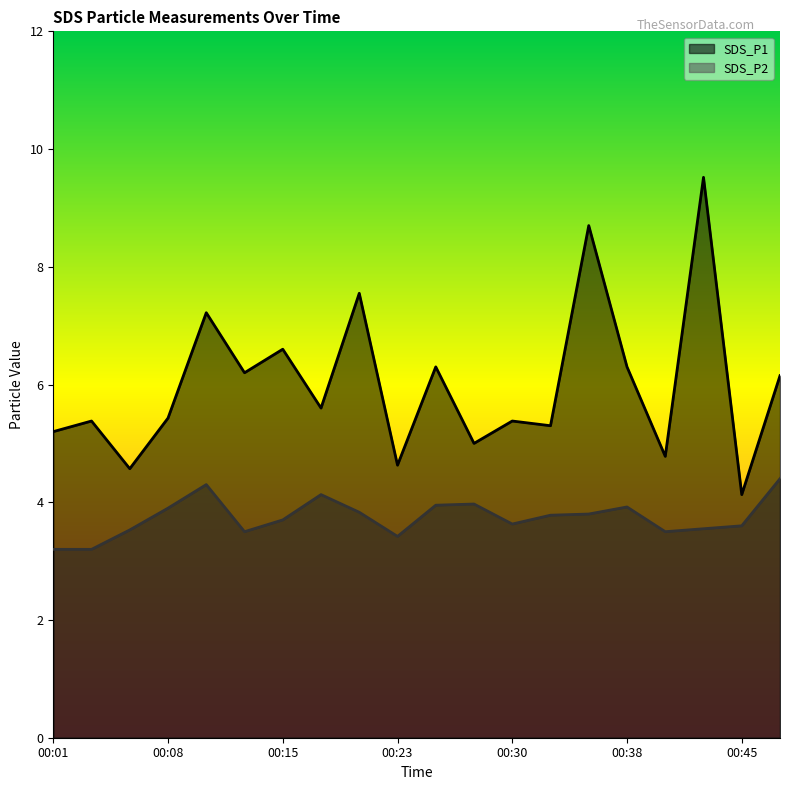

True or false: SDS_P1 and SDS_P2 cross at least once.

False